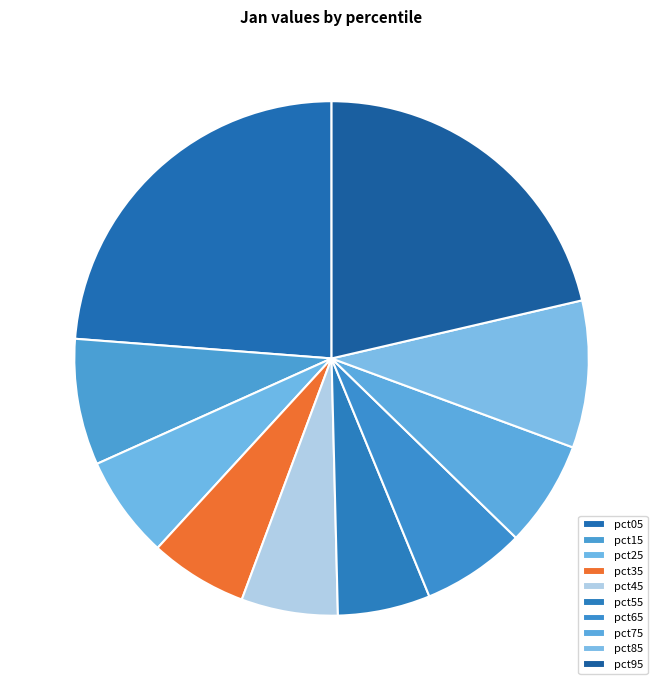

True or false: pct55 accounts for 1% of the total.

False